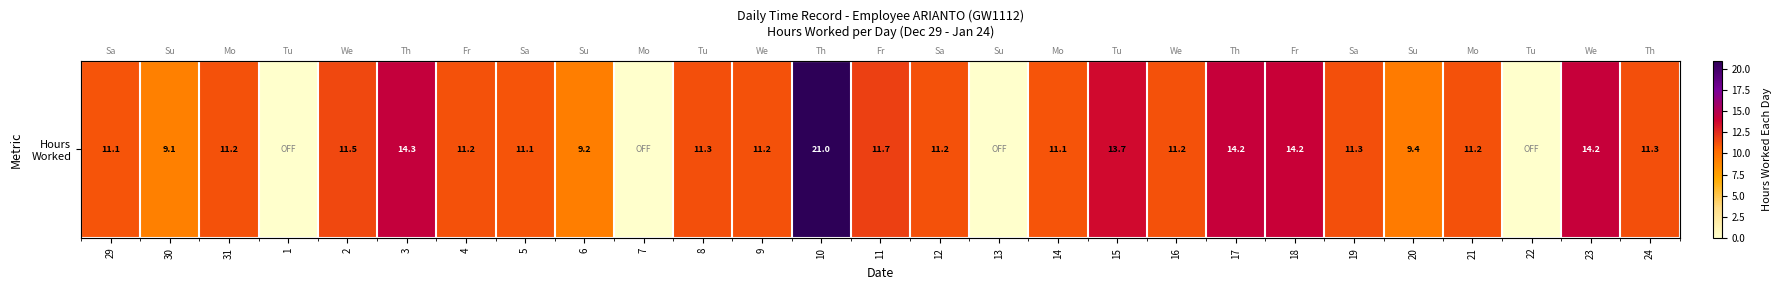

How many values are above zero?

23